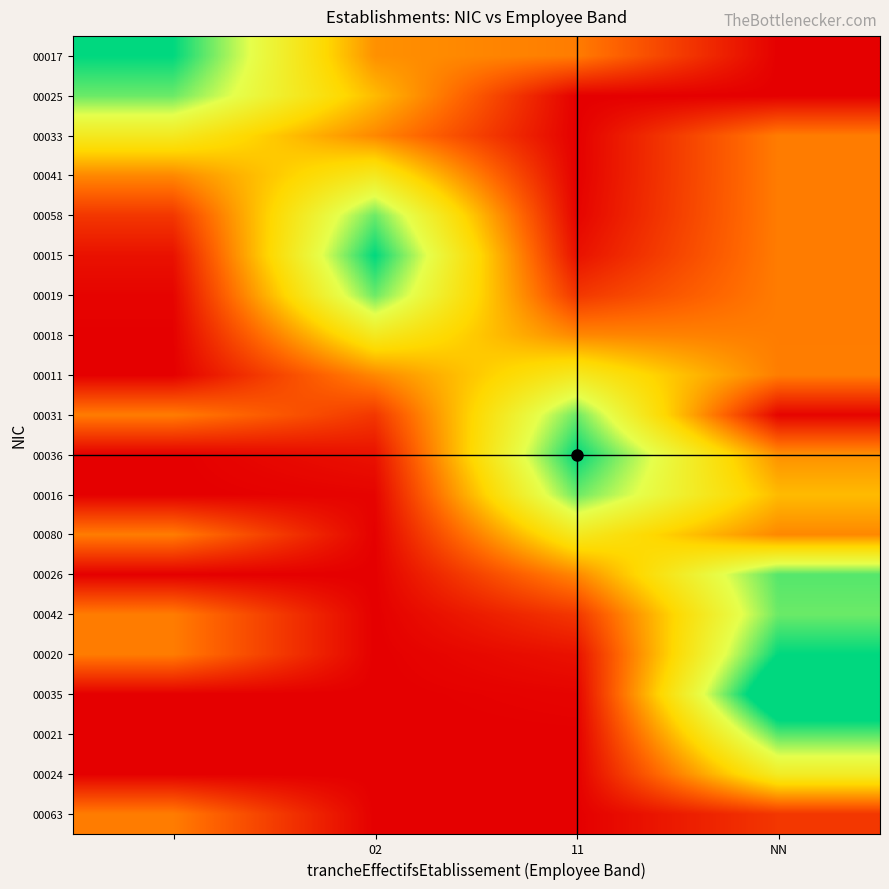

Reading left to right, what are all the values shown in this chart?

00017: 100.0	34.4	30.0	0.0
00025: 88.2	43.5	0.0	0.0
00033: 60.7	32.5	0.0	30.0
00041: 32.5	60.7	0.2	30.0
00058: 13.5	88.2	1.1	30.0
00015: 4.4	100.0	4.4	30.0
00019: 1.1	88.2	13.5	30.0
00018: 0.2	60.7	32.5	30.0
00011: 0.0	32.5	60.7	30.2
00031: 30.0	13.5	88.2	1.1
00036: 0.0	4.4	100.0	34.4
00016: 0.0	1.1	88.2	43.5
00080: 30.0	0.2	60.7	32.5
00026: 0.0	0.0	32.5	90.7
00042: 30.0	0.0	13.5	88.2
00020: 30.0	0.0	4.4	100.0
00035: 0.0	0.0	1.1	118.2
00021: 0.0	0.0	0.2	90.7
00024: 0.0	0.0	0.0	62.5
00063: 30.0	0.0	0.0	13.5